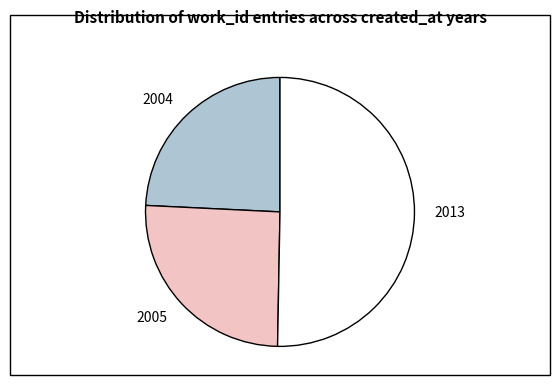

Combined, do 2005 and 2013 account for over 50%?

Yes